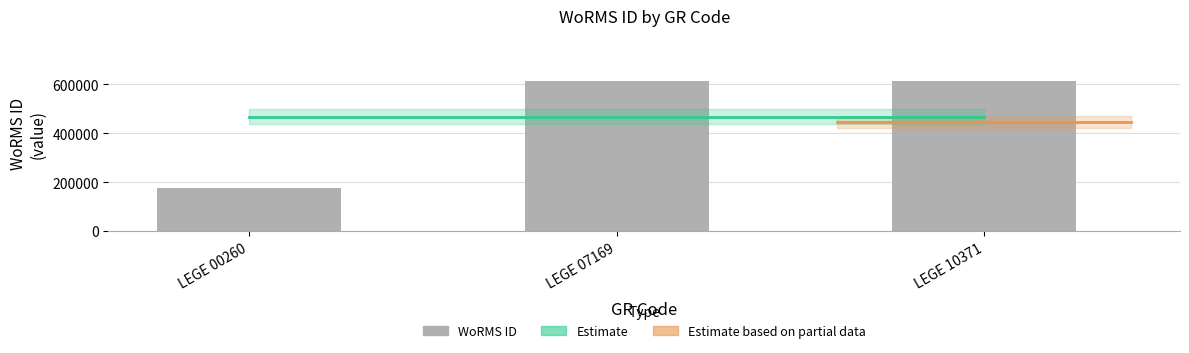

List the labels in order of value, largest first.

LEGE 07169, LEGE 10371, LEGE 00260